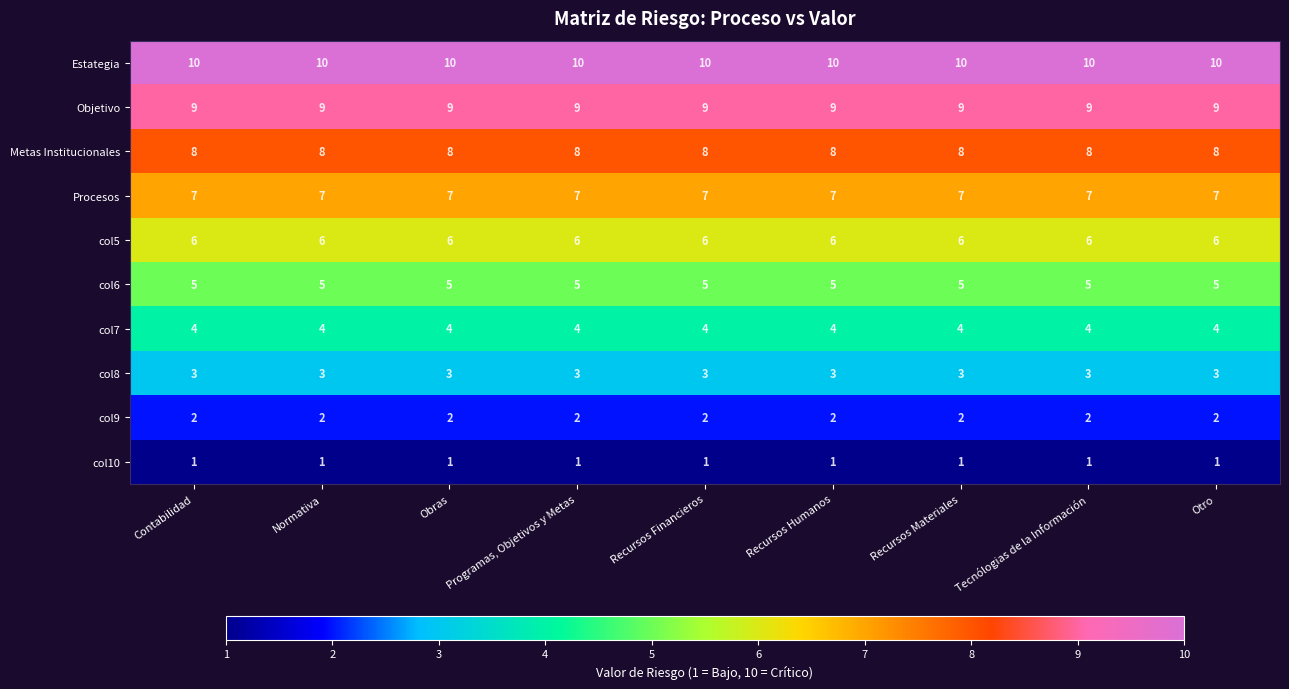

Read the col5 value at Recursos Financieros.

6